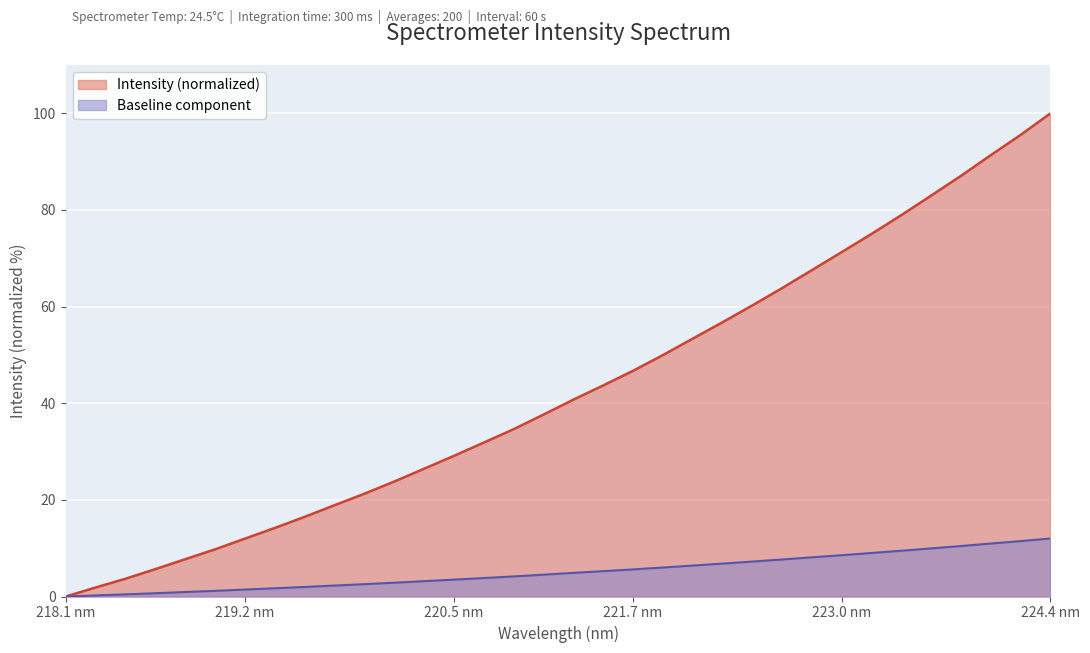

Is it true that the value at 223.2172 is 12.5?

False